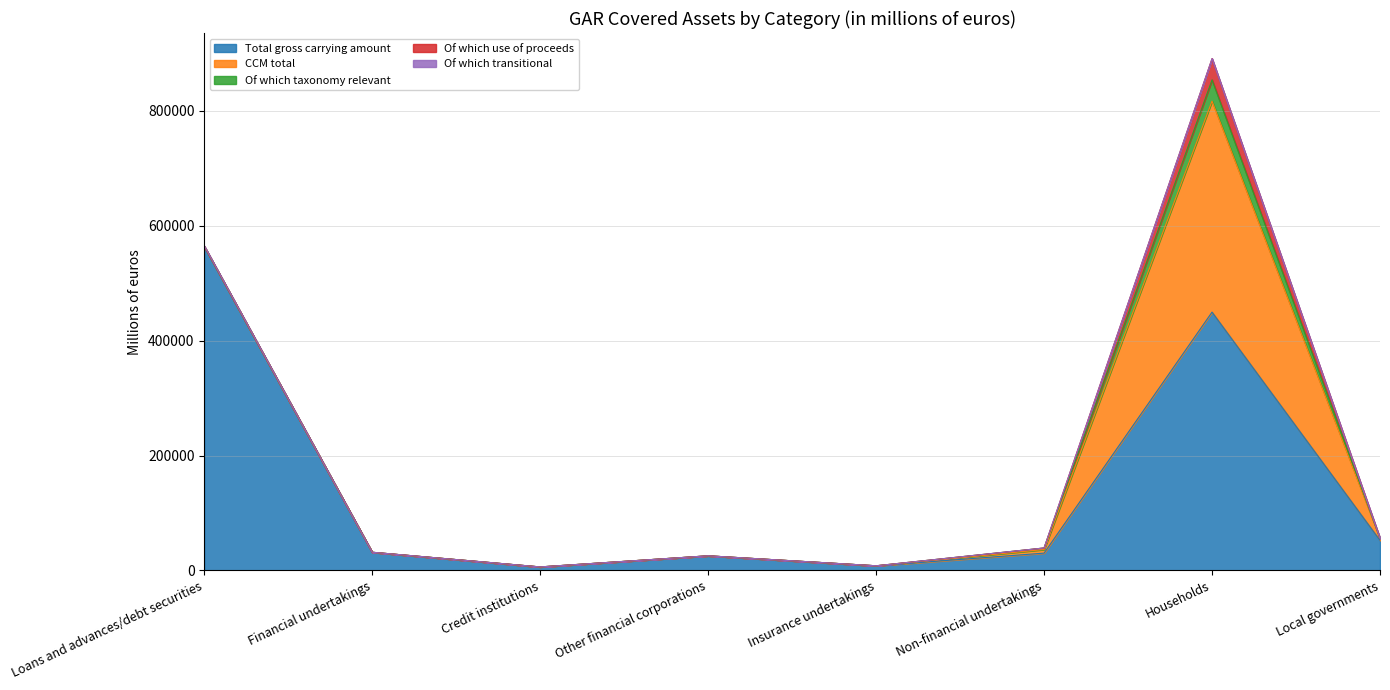

Which series has the largest range (max minus min)?

Total gross carrying amount